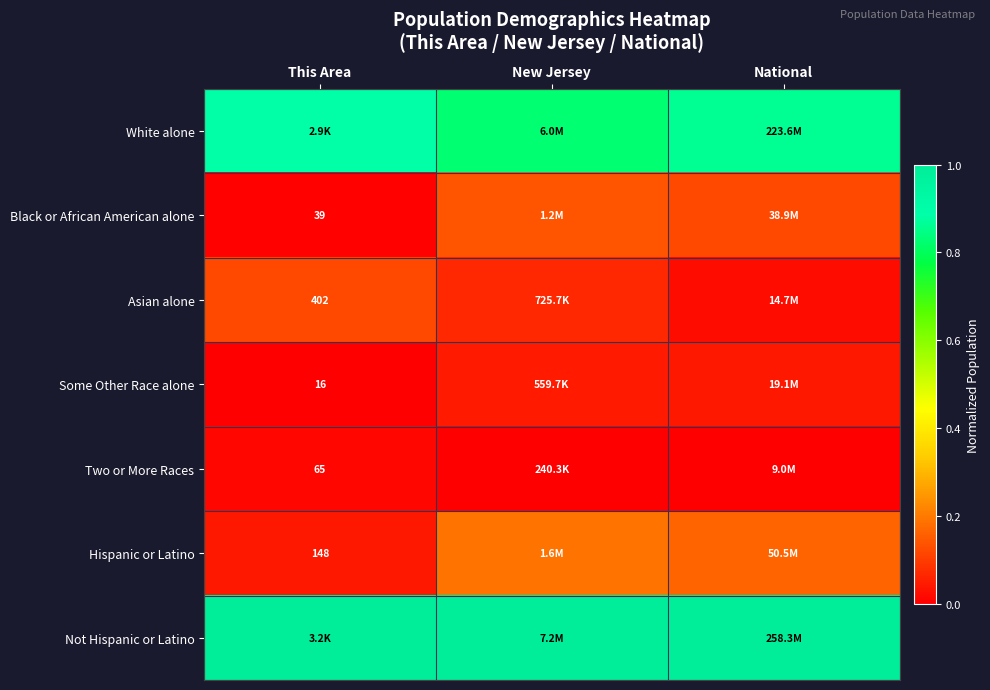

Is the value of Hispanic or Latino at This Area greater than the value of Some Other Race alone at This Area?

Yes